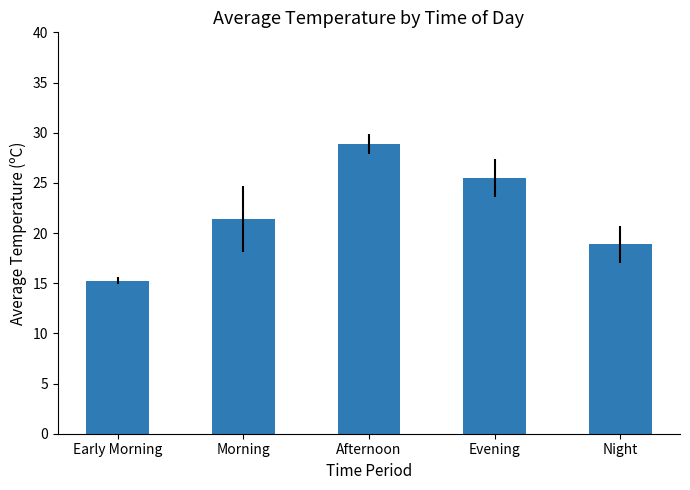

How many bars are there in total?

5